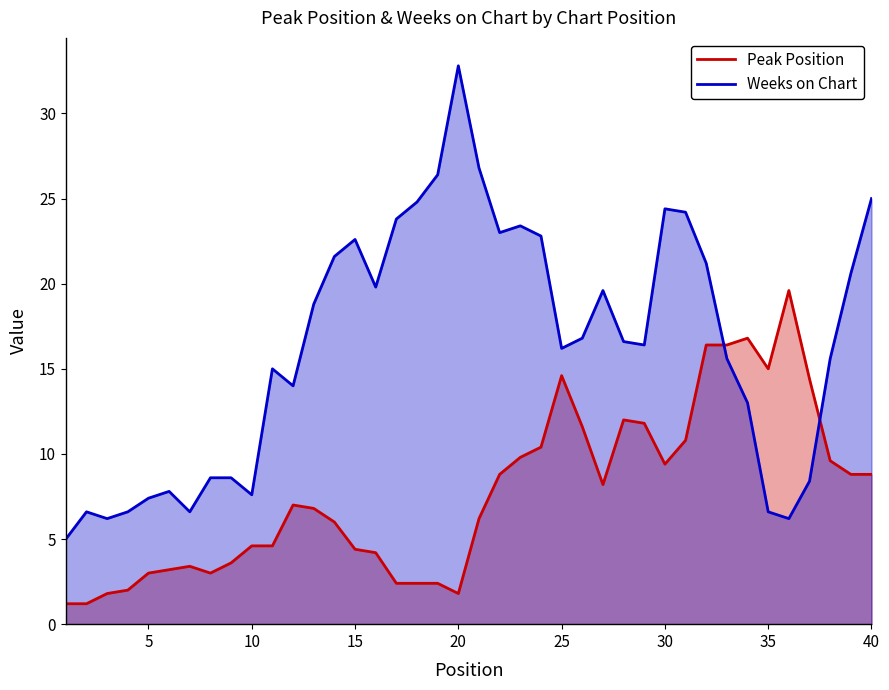

How many values in the Peak Position series exceed 7?

19